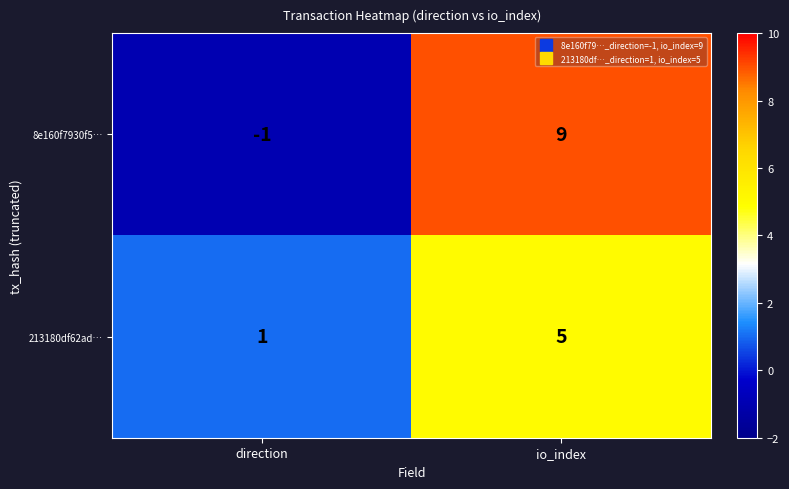

List the labels in order of 8e160f7930f5… value, largest first.

io_index, direction